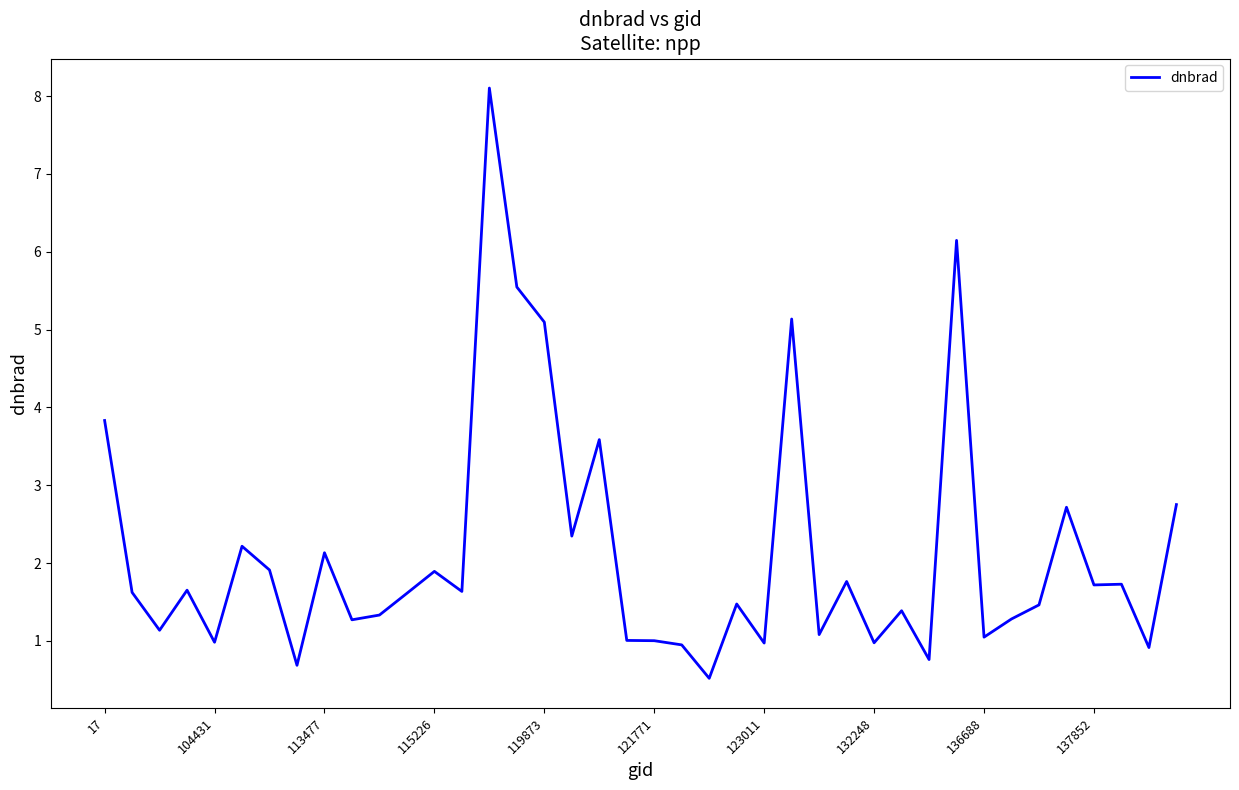

What is the maximum value shown in the chart?

8.1